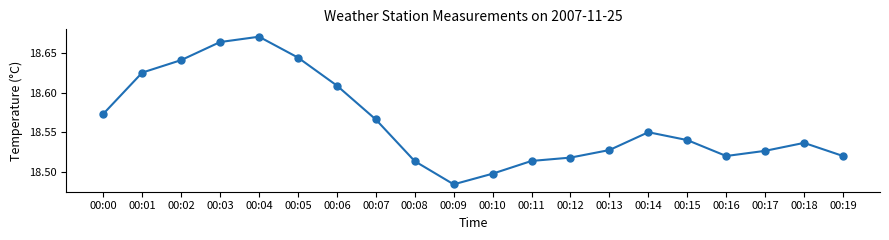

Is this an area chart (filled region under the line)?

No